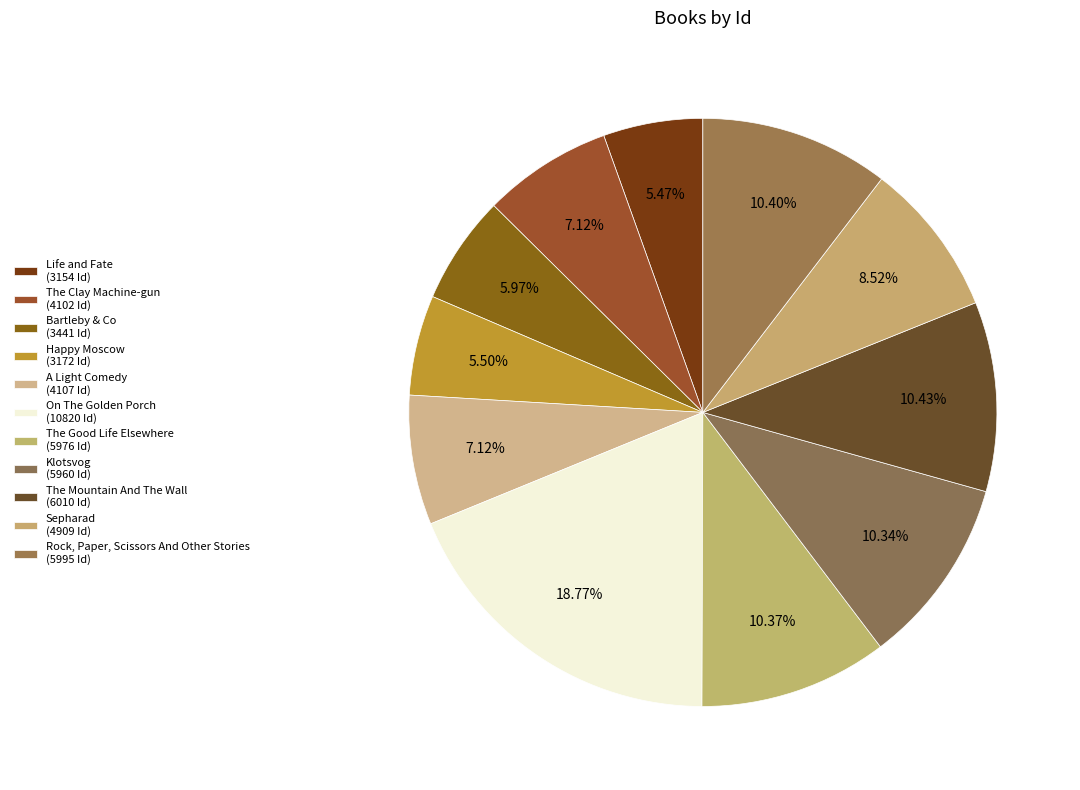

Combined, do Rock, Paper, Scissors And Other Stories and Klotsvog account for over 50%?

No